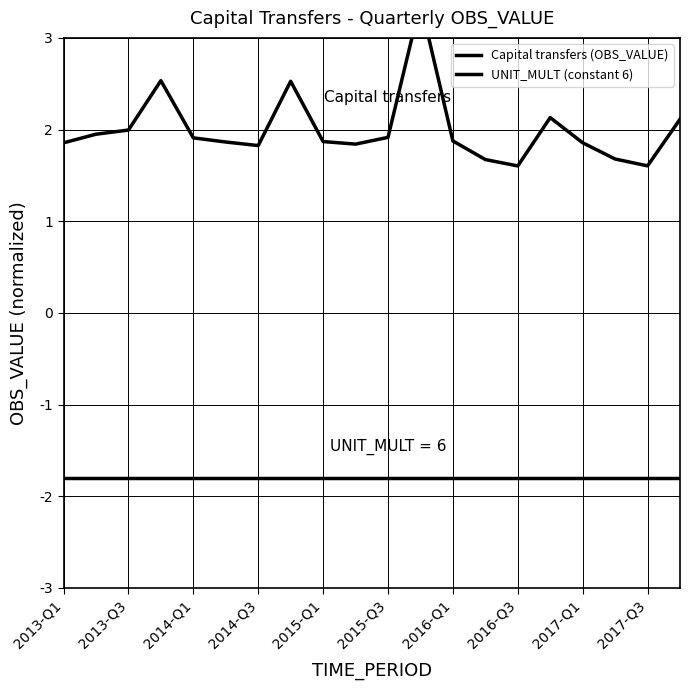

At how many categories does at least one series exceed 0?

20